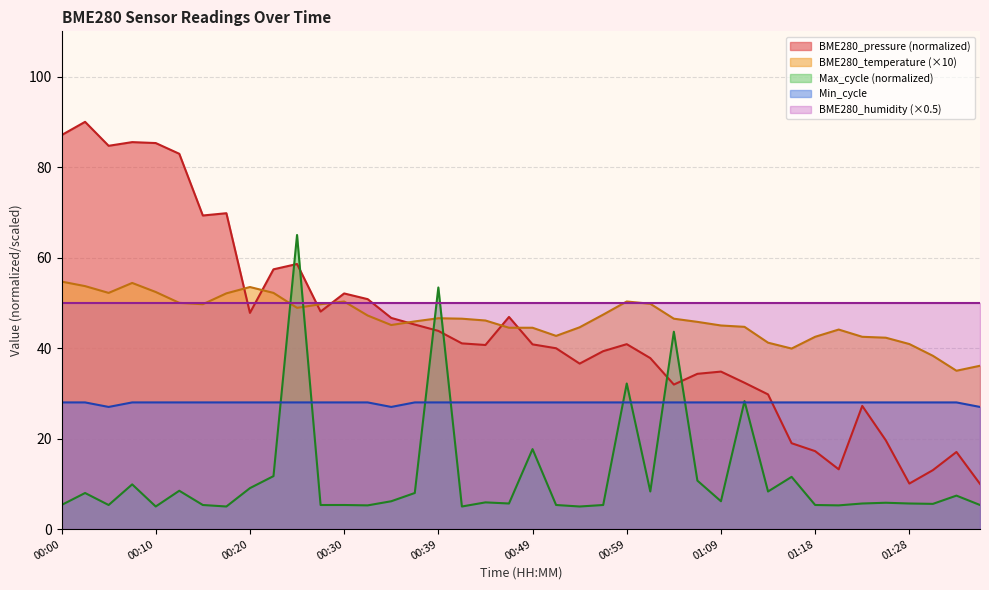

The chart shows a value of 15.3 at 01:18. True or false?

False